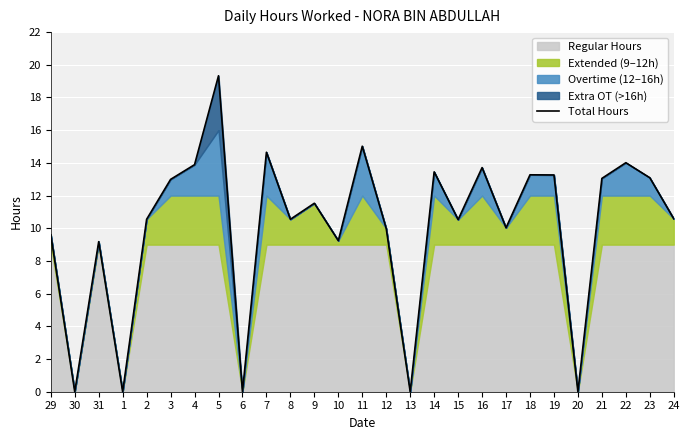

What is the ratio of the value at 23 to the value at 7?

0.9